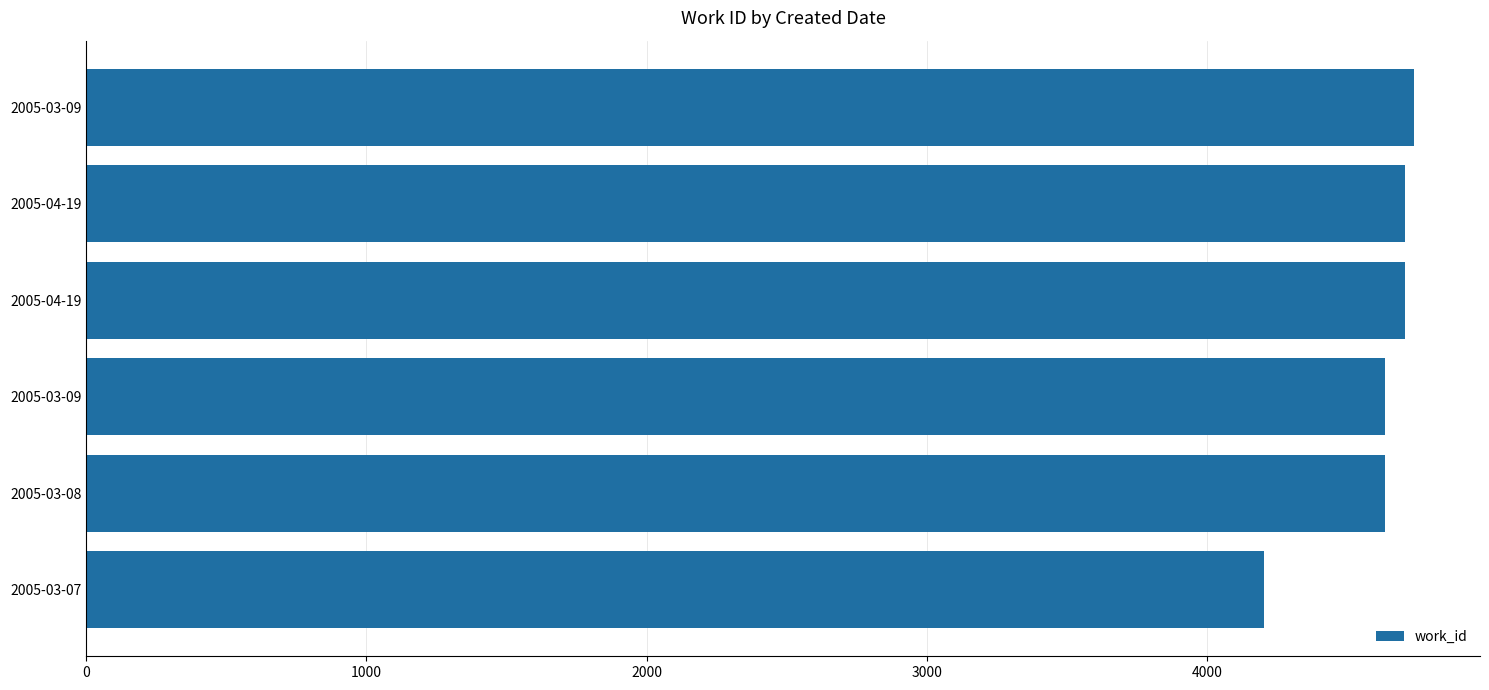

How many data points are less than 4705?

3